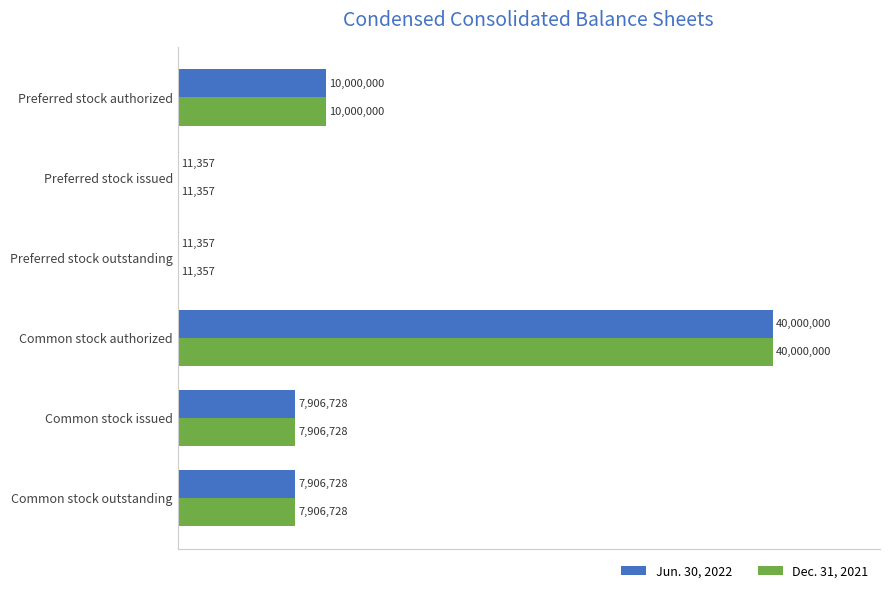

What are all the series names shown in the legend?

Jun. 30, 2022, Dec. 31, 2021